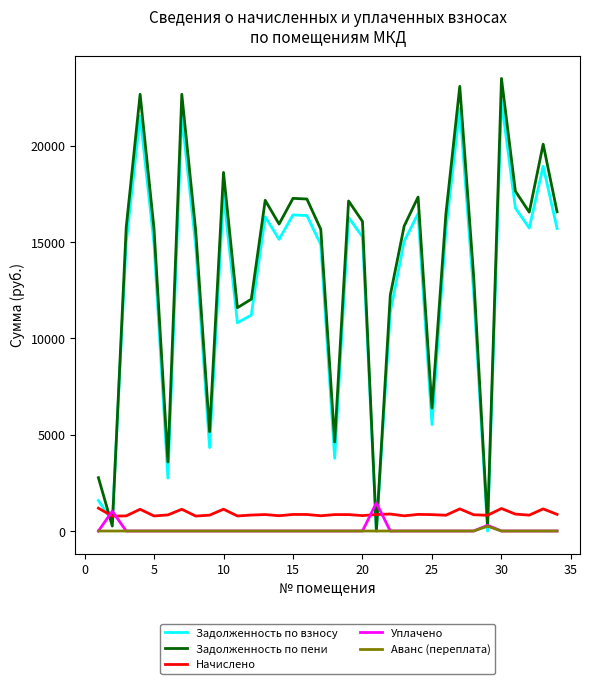

In Аванс (переплата), how many points are higher than both neighbors (excluding endpoints)?

1